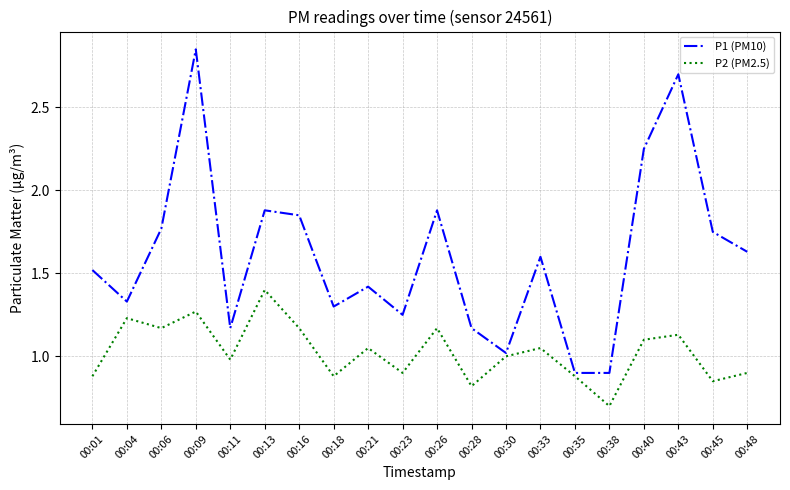

The P2 (PM2.5) series shows 0.2 at 00:23. True or false?

False